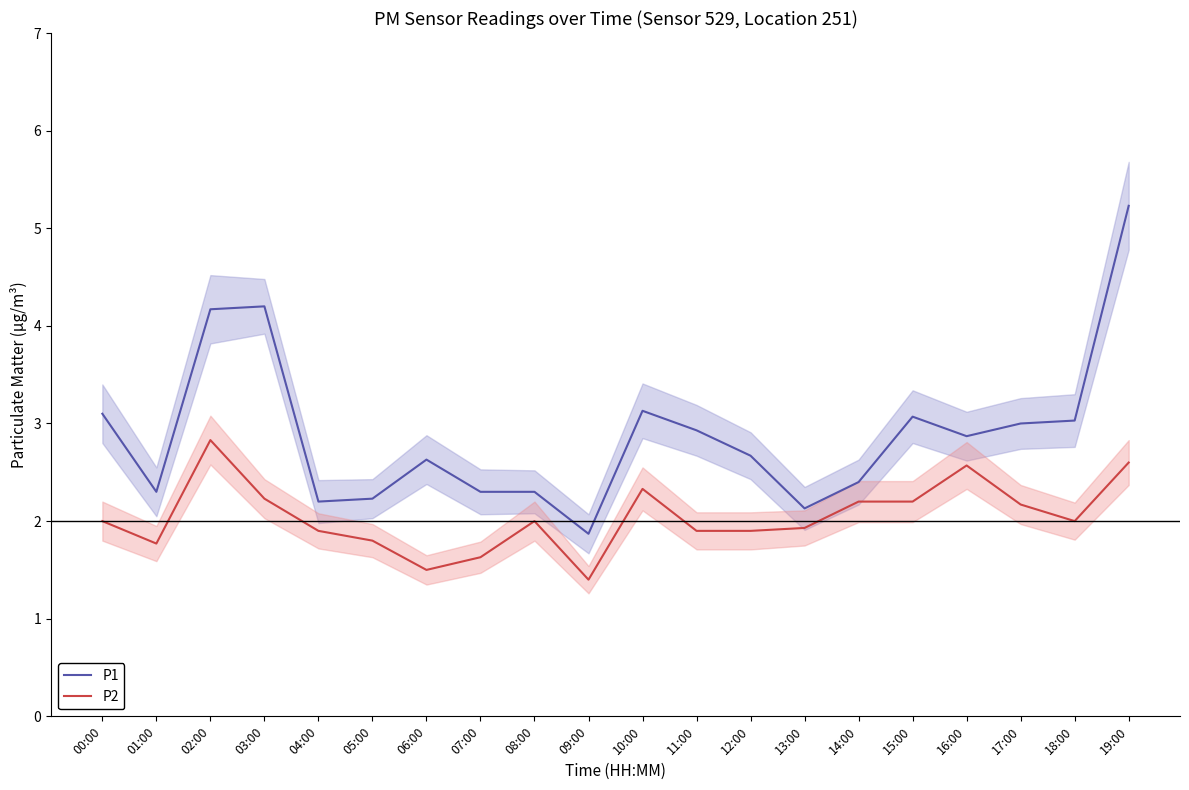

At which label is P1 closest to 3?

17:00